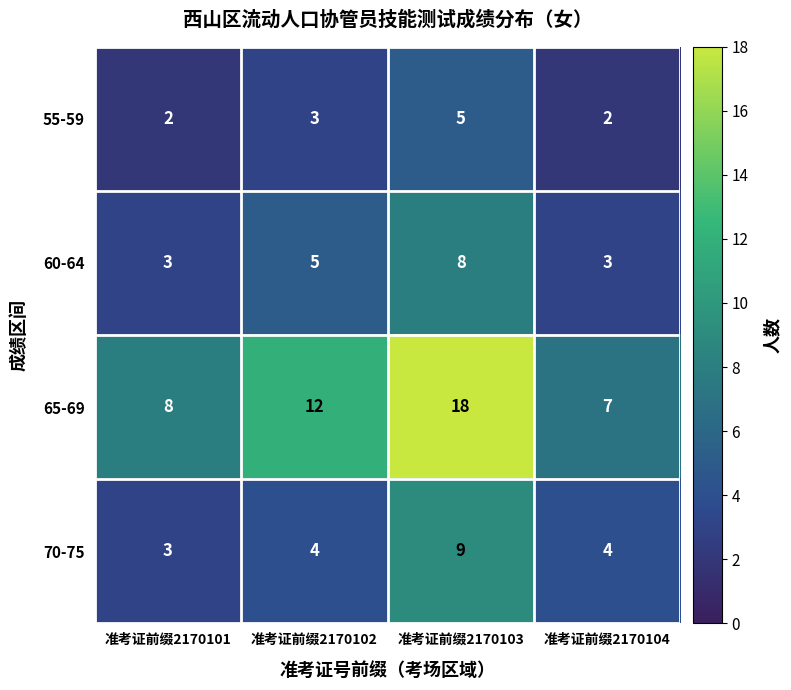

Which category has the highest value in the 65-69 series?

准考证前缀2170103